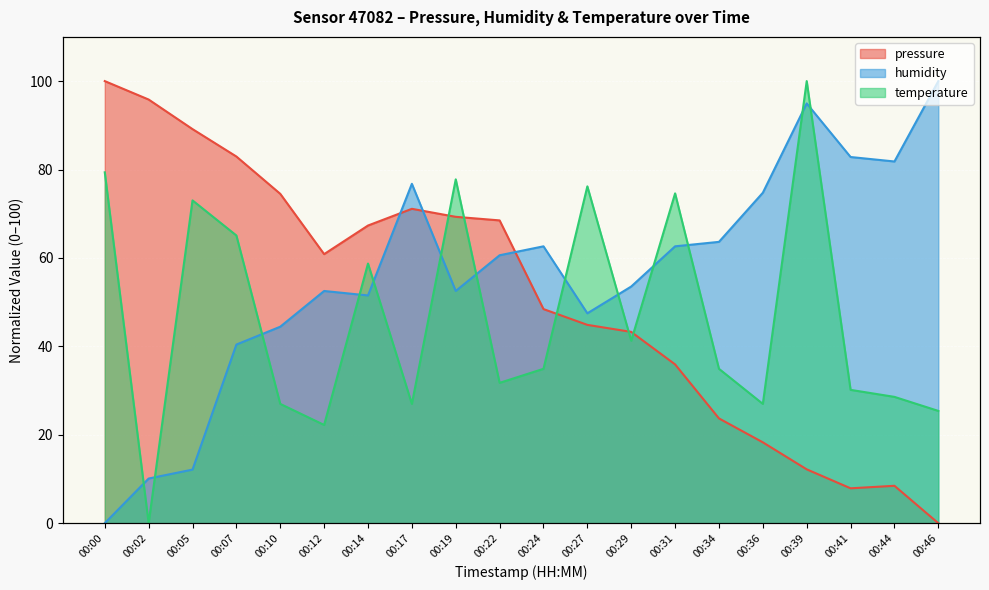

In humidity, how many points are lower than both neighbors (excluding endpoints)?

4